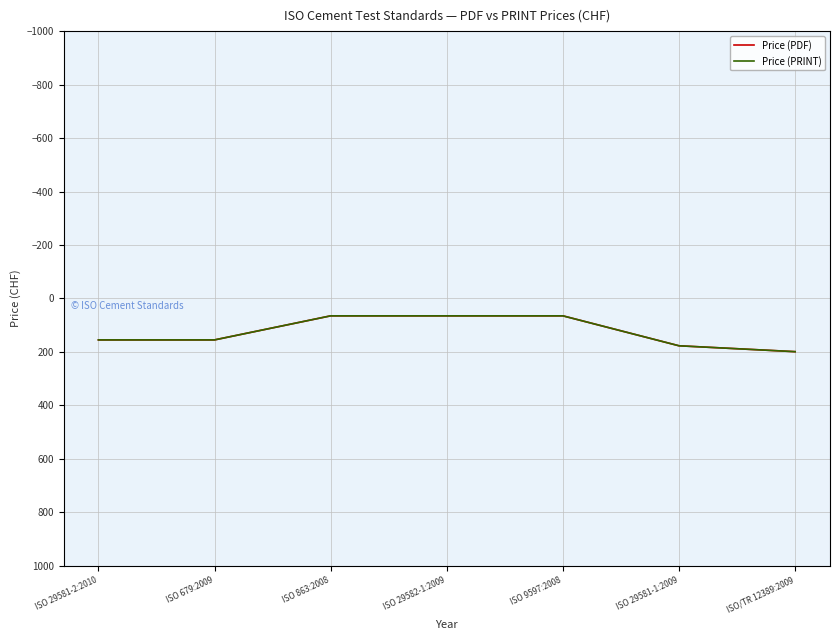

Which series has the largest range (max minus min)?

Price (PDF)